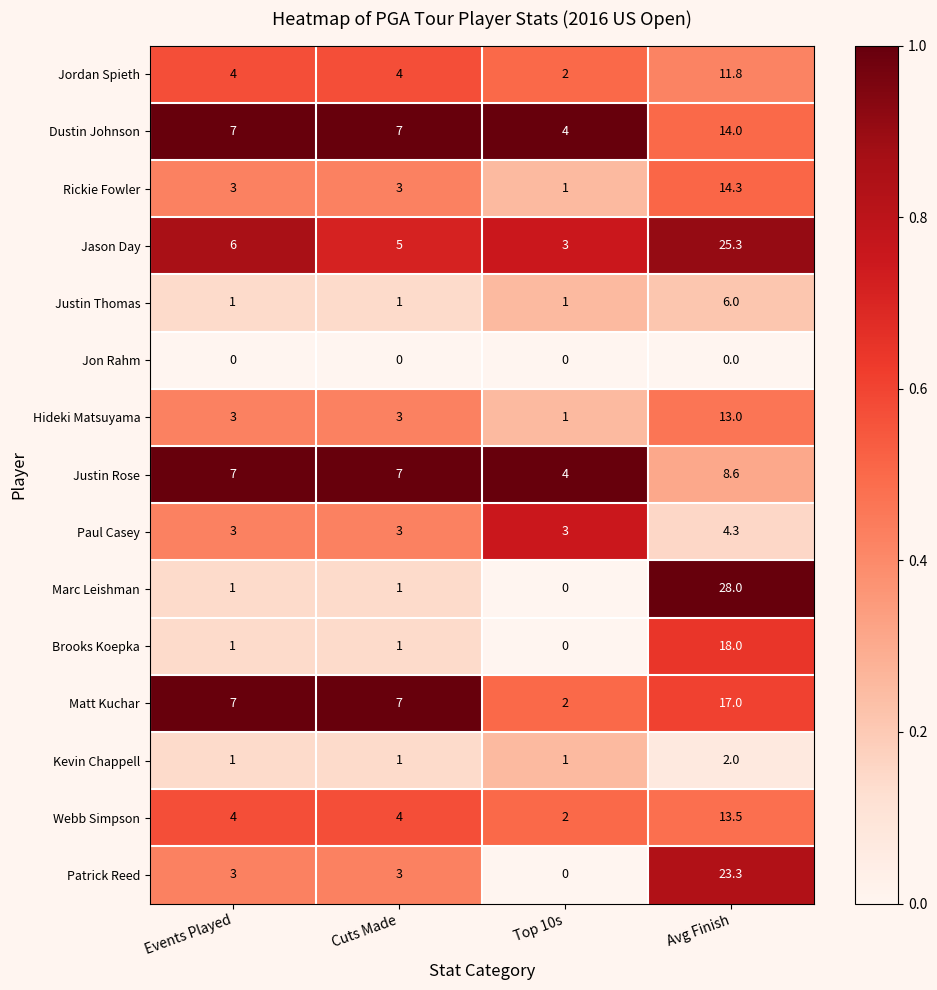

At which category is the sum across all series the highest?

Avg Finish